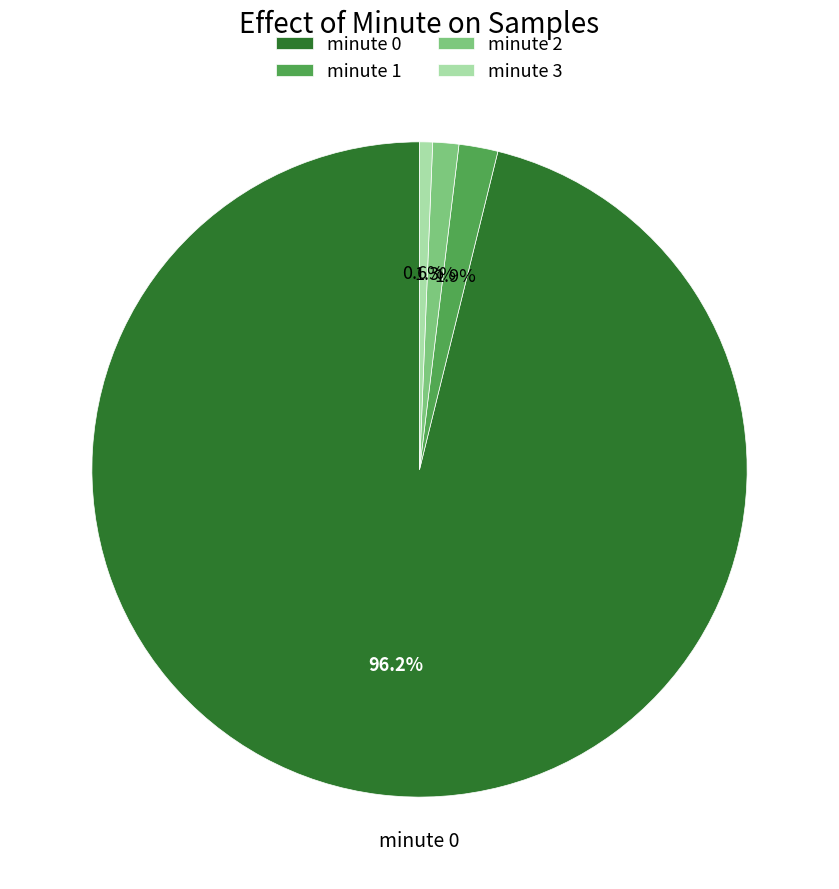

How many segments does this pie chart have?

4